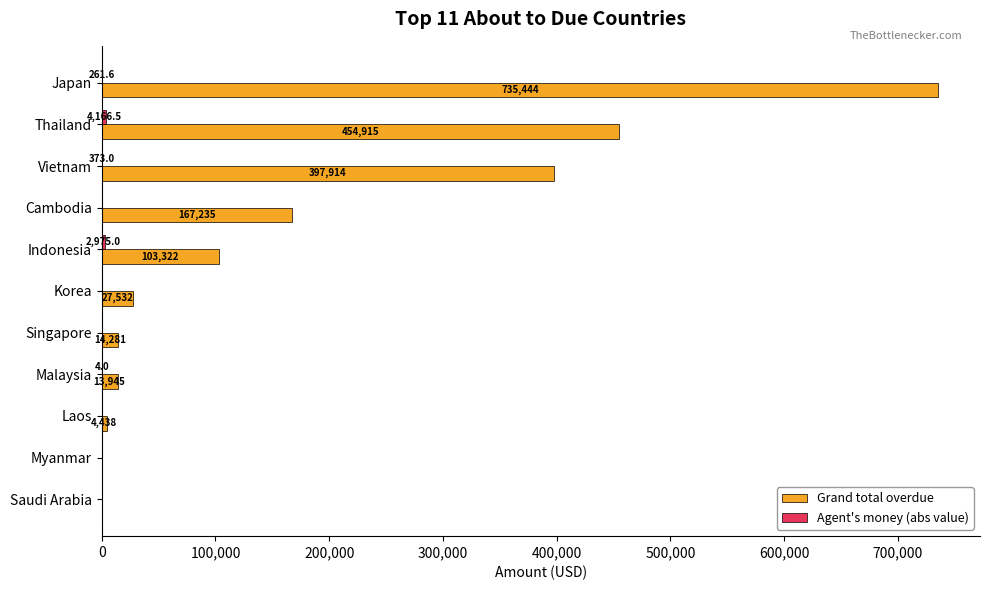

Where is Grand total overdue nearest to the value 367721?

Vietnam